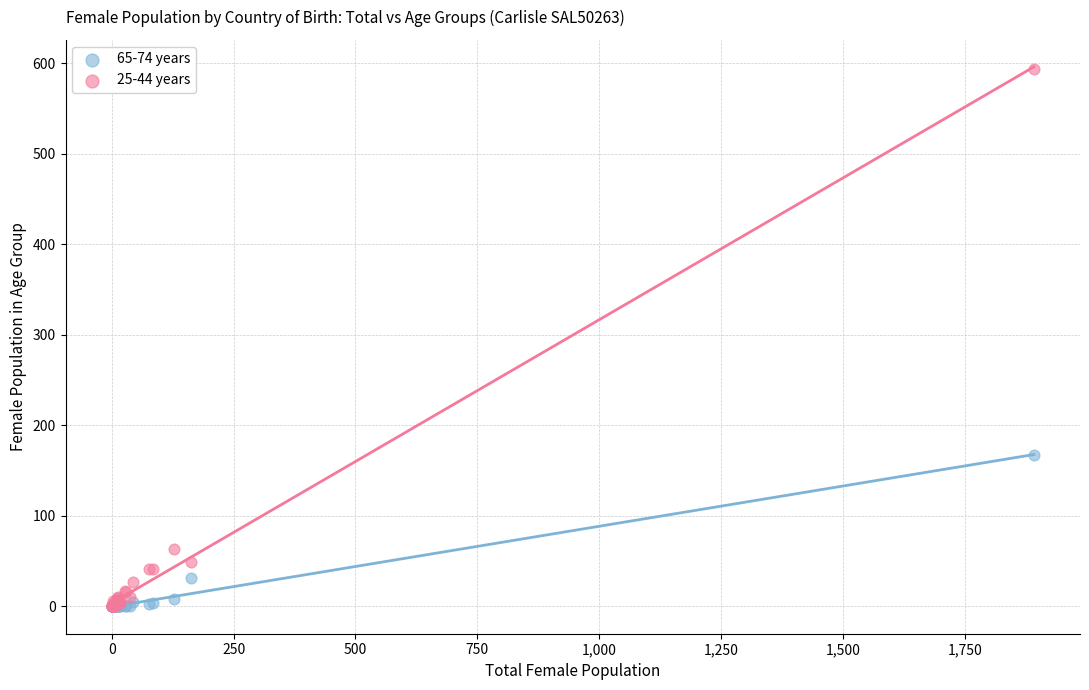

What are all the series names shown in the legend?

65-74 years, 25-44 years